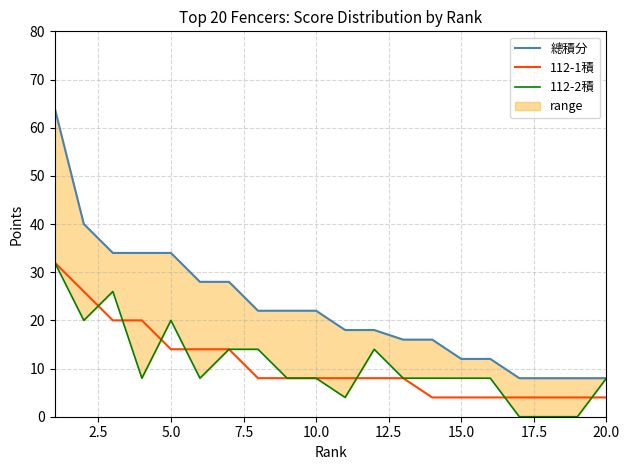

What is the sum of all 總積分 values?

452